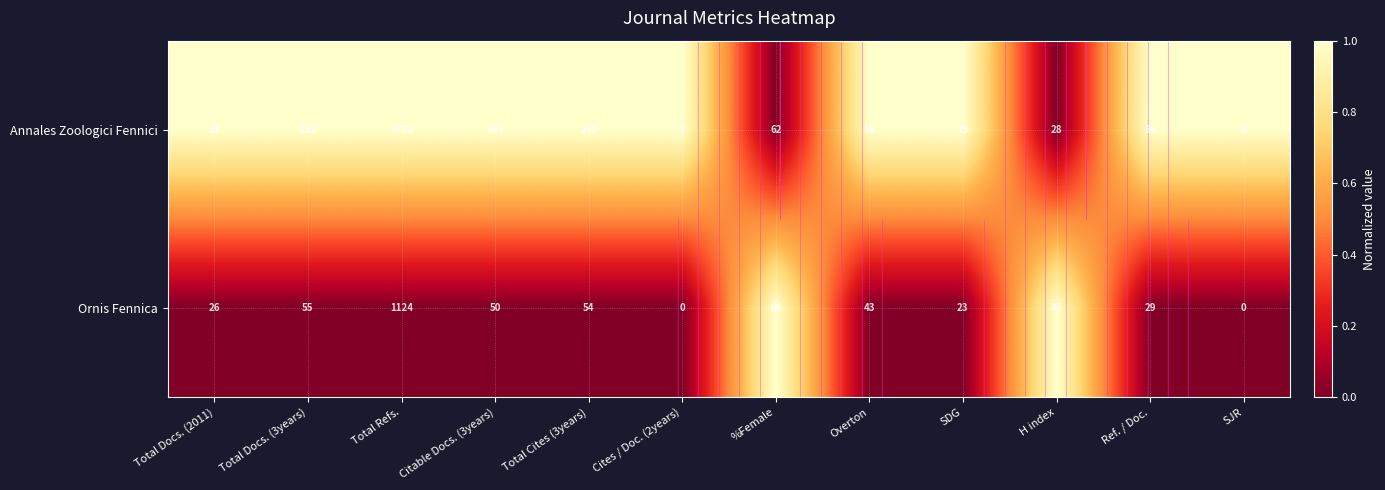

List the series in order of their peak value, lowest first.

Annales Zoologici Fennici, Ornis Fennica